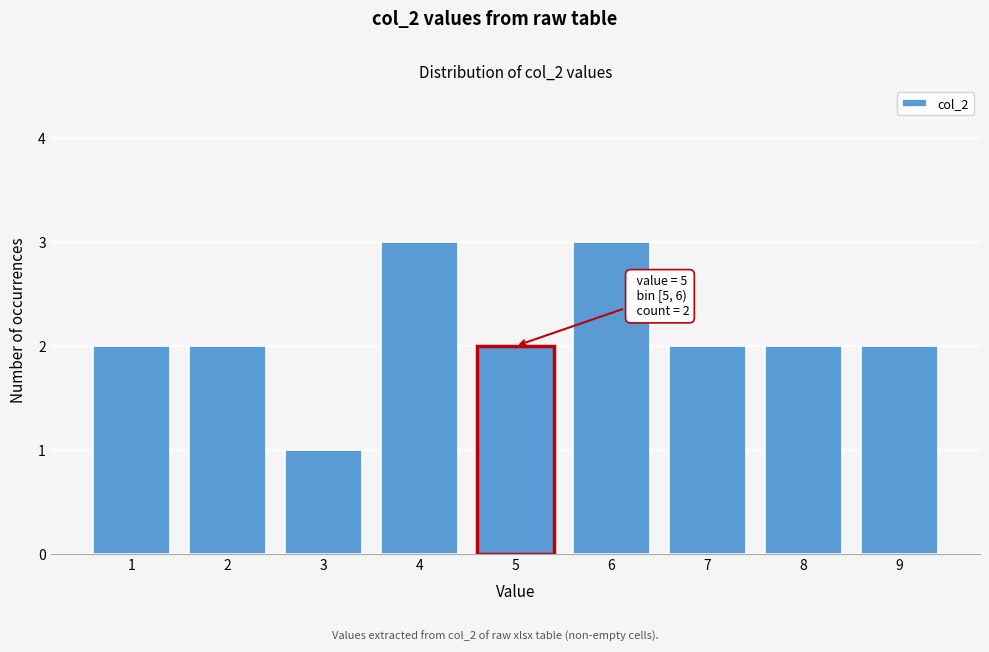

Reading left to right, what are all the values shown in this chart?

1=2	2=2	3=1	4=3	5=2	6=3	7=2	8=2	9=2